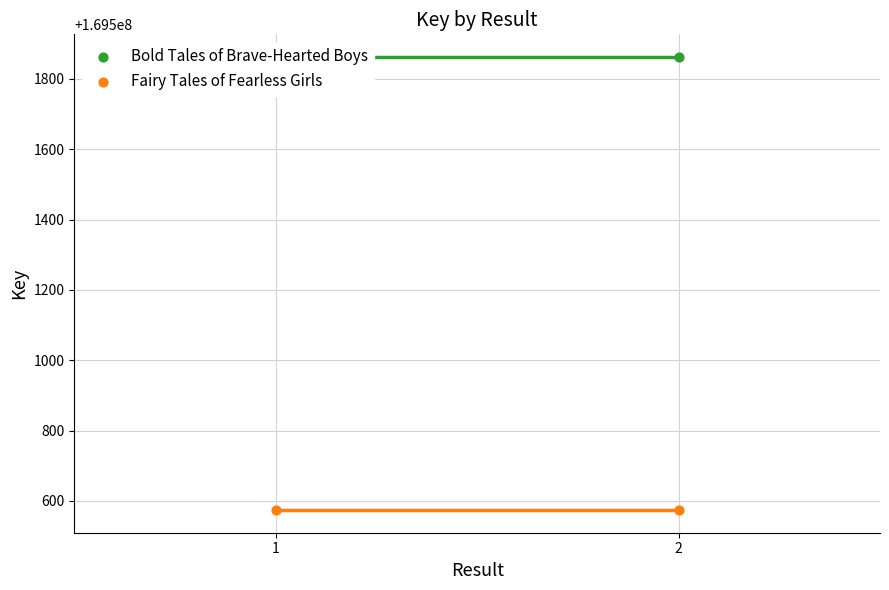

Which series contains the highest Y value?

Bold Tales of Brave-Hearted Boys